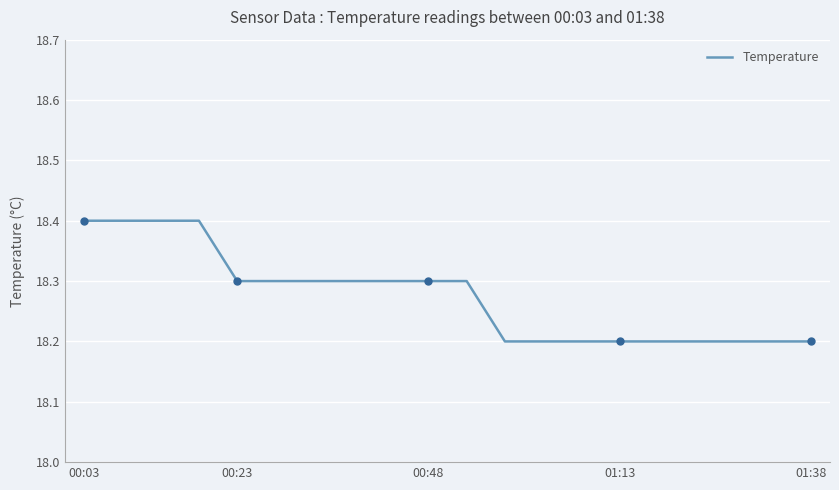

What is the greatest value displayed?

18.4